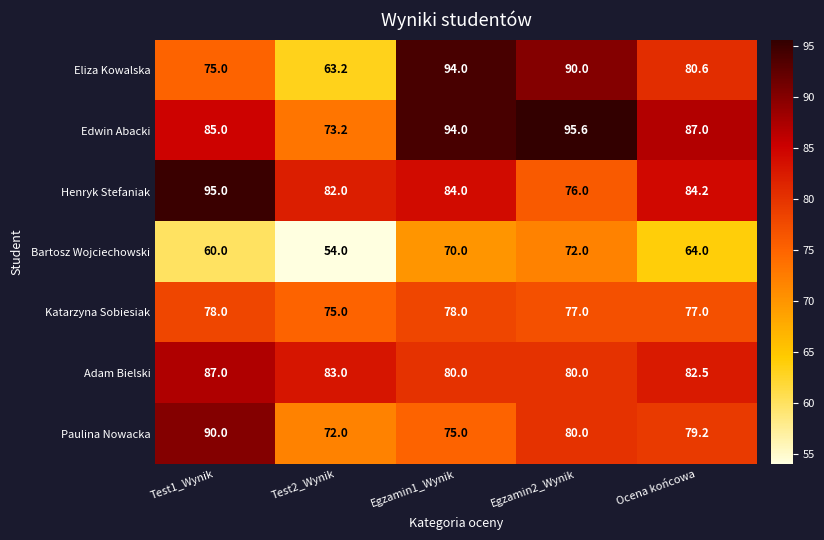

List the series in order of their peak value, lowest first.

Bartosz Wojciechowski, Katarzyna Sobiesiak, Adam Bielski, Paulina Nowacka, Eliza Kowalska, Henryk Stefaniak, Edwin Abacki